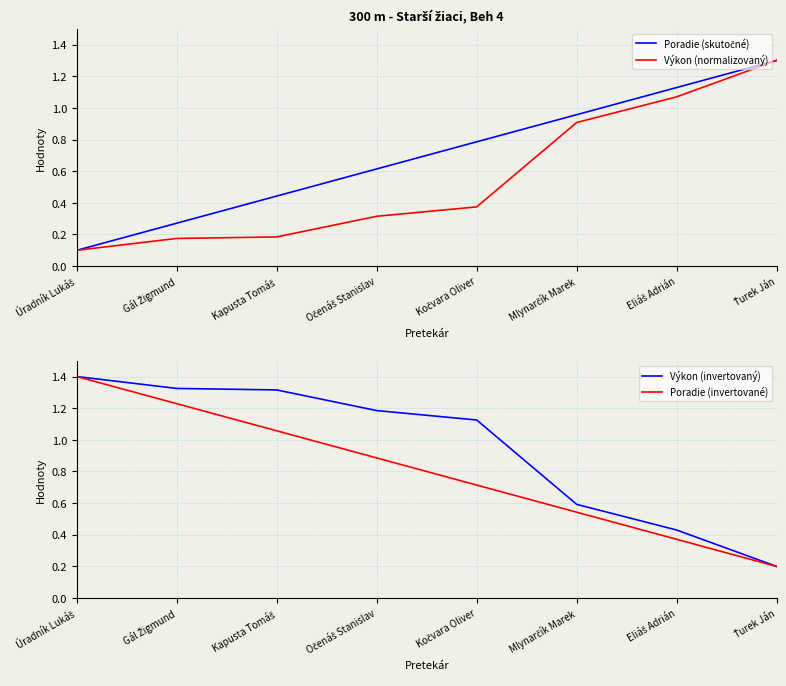

At which category is the sum across all series the highest?

Úradník Lukáš